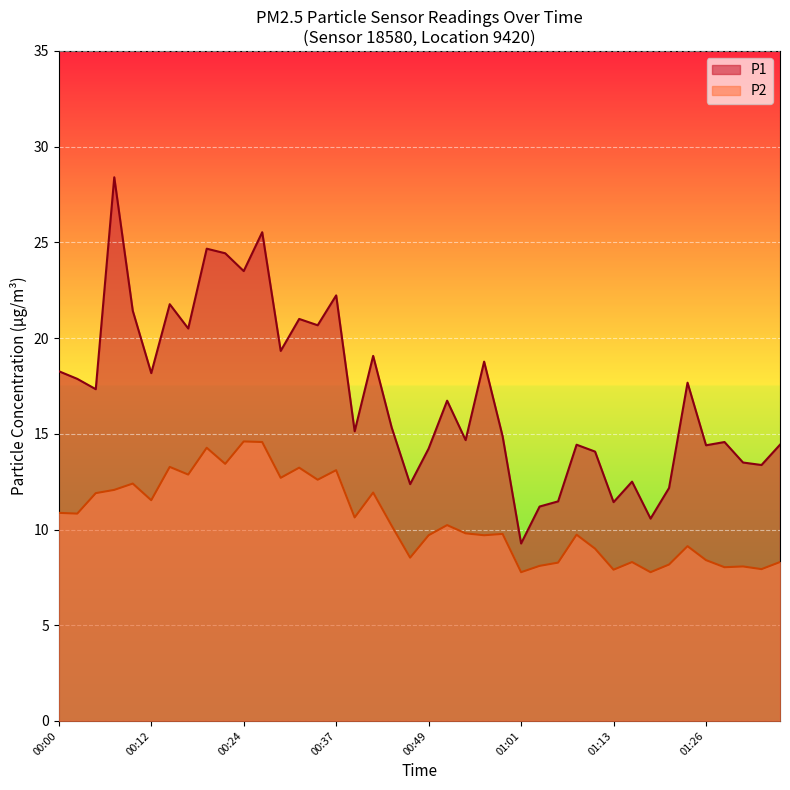

Reading right to left, list all the values displayed in this chart.

P1: 01:35=14.4	01:33=13.4	01:30=13.5	01:28=14.6	01:26=14.4	01:23=17.7	01:21=12.2	01:18=10.6	01:16=12.5	01:13=11.4	01:11=14.1	01:08=14.4	01:06=11.5	01:03=11.2	01:01=9.3	00:59=14.9	00:56=18.8	00:54=14.7	00:51=16.7	00:49=14.2	00:46=12.4	00:44=15.3	00:41=19.1	00:39=15.1	00:37=22.2	00:34=20.7	00:32=21.0	00:29=19.3	00:27=25.5	00:24=23.5	00:22=24.4	00:19=24.7	00:17=20.5	00:15=21.8	00:12=18.2	00:10=21.4	00:07=28.4	00:05=17.3	00:02=17.9	00:00=18.3
P2: 01:35=8.3	01:33=7.9	01:30=8.1	01:28=8.0	01:26=8.4	01:23=9.1	01:21=8.2	01:18=7.8	01:16=8.3	01:13=7.9	01:11=9.0	01:08=9.7	01:06=8.3	01:03=8.1	01:01=7.8	00:59=9.8	00:56=9.7	00:54=9.8	00:51=10.2	00:49=9.7	00:46=8.5	00:44=10.2	00:41=11.9	00:39=10.6	00:37=13.1	00:34=12.6	00:32=13.2	00:29=12.7	00:27=14.6	00:24=14.6	00:22=13.4	00:19=14.3	00:17=12.9	00:15=13.3	00:12=11.5	00:10=12.4	00:07=12.1	00:05=11.9	00:02=10.8	00:00=10.9